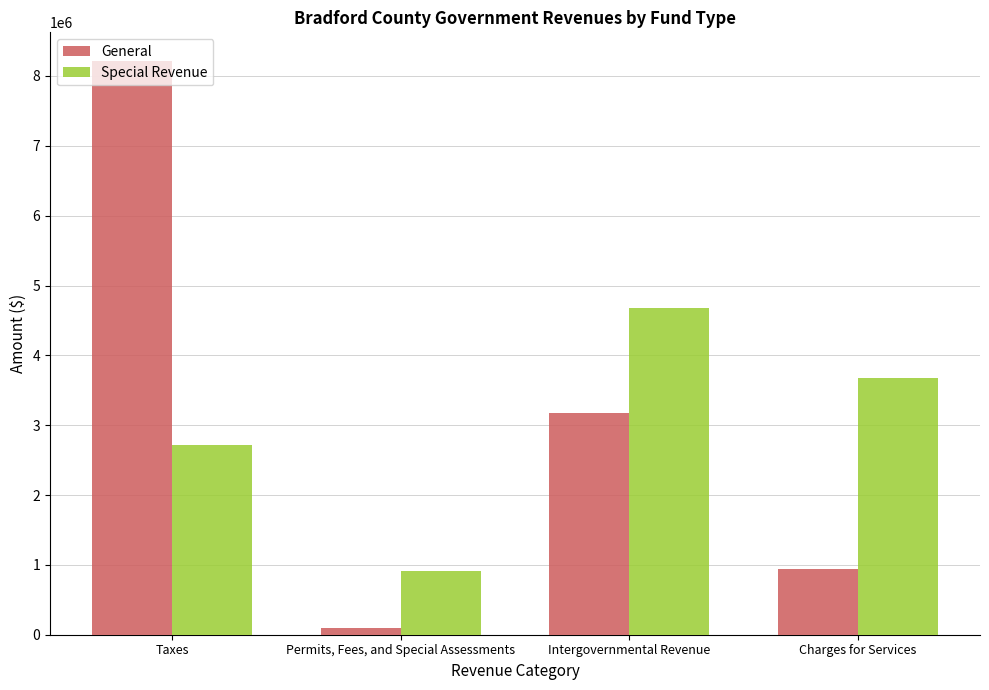

Does the chart contain stacked bars?

No